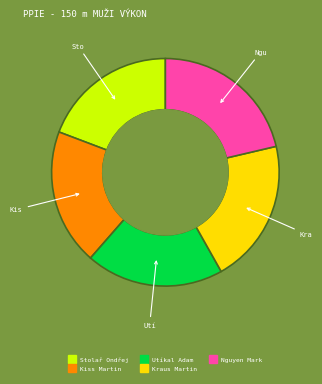

What is the largest slice in the pie chart?

Nguyen Mark